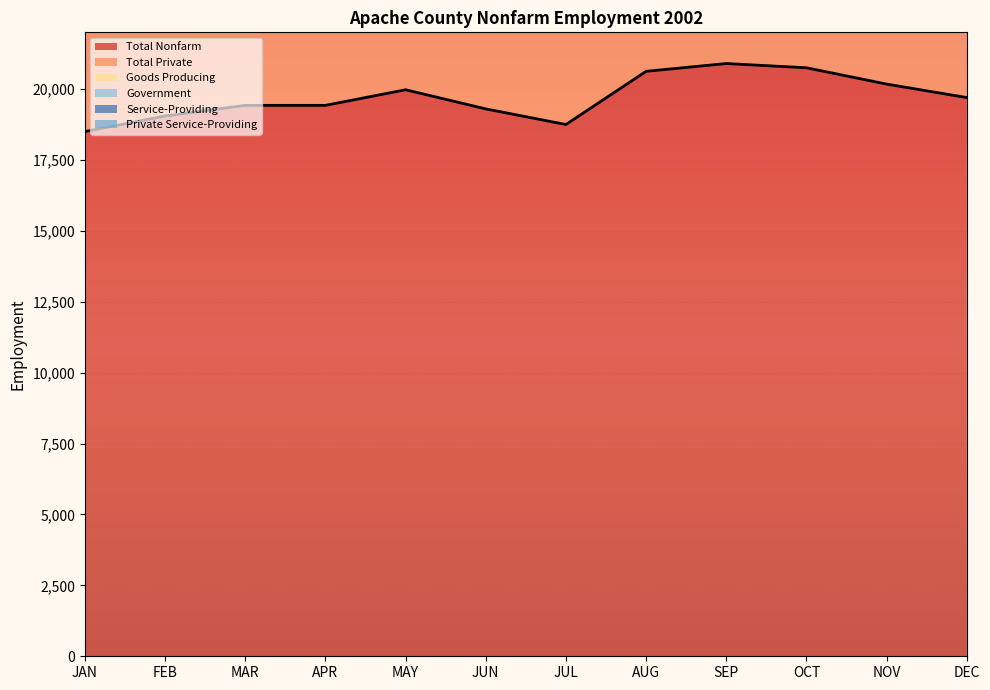

At which category does Service-Providing reach its first local valley?

APR